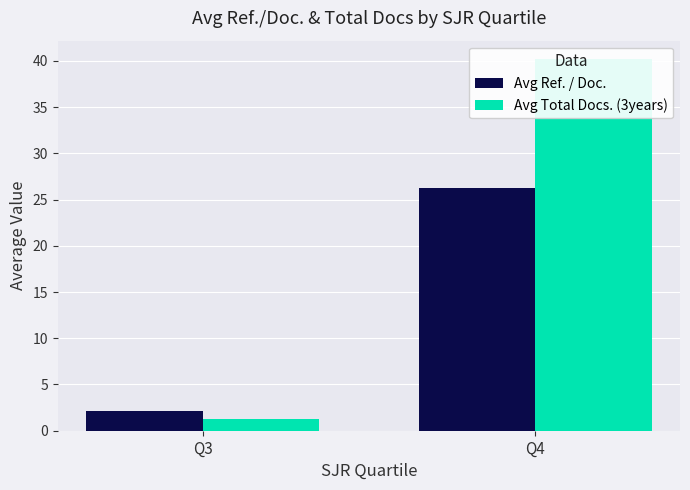

Between Q4 and Q3, which is larger?

Q4